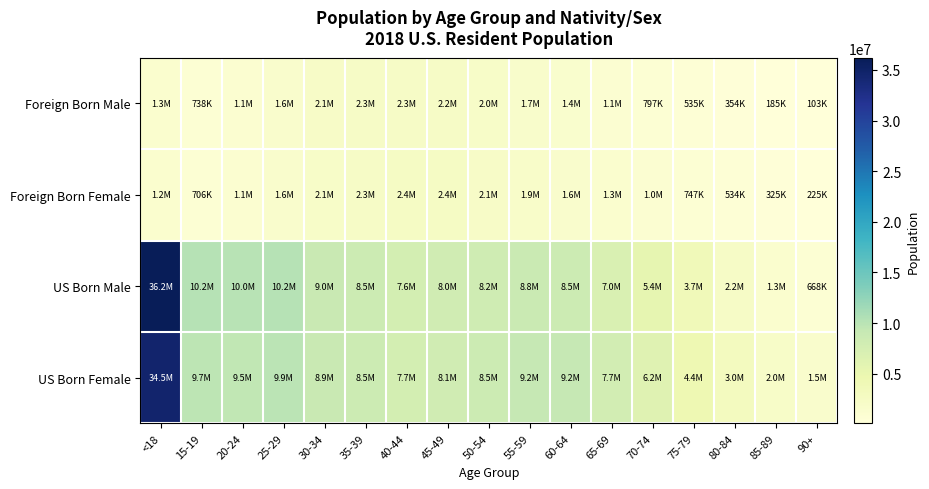

What is the difference between the highest and lowest values at 70-74?

5445643